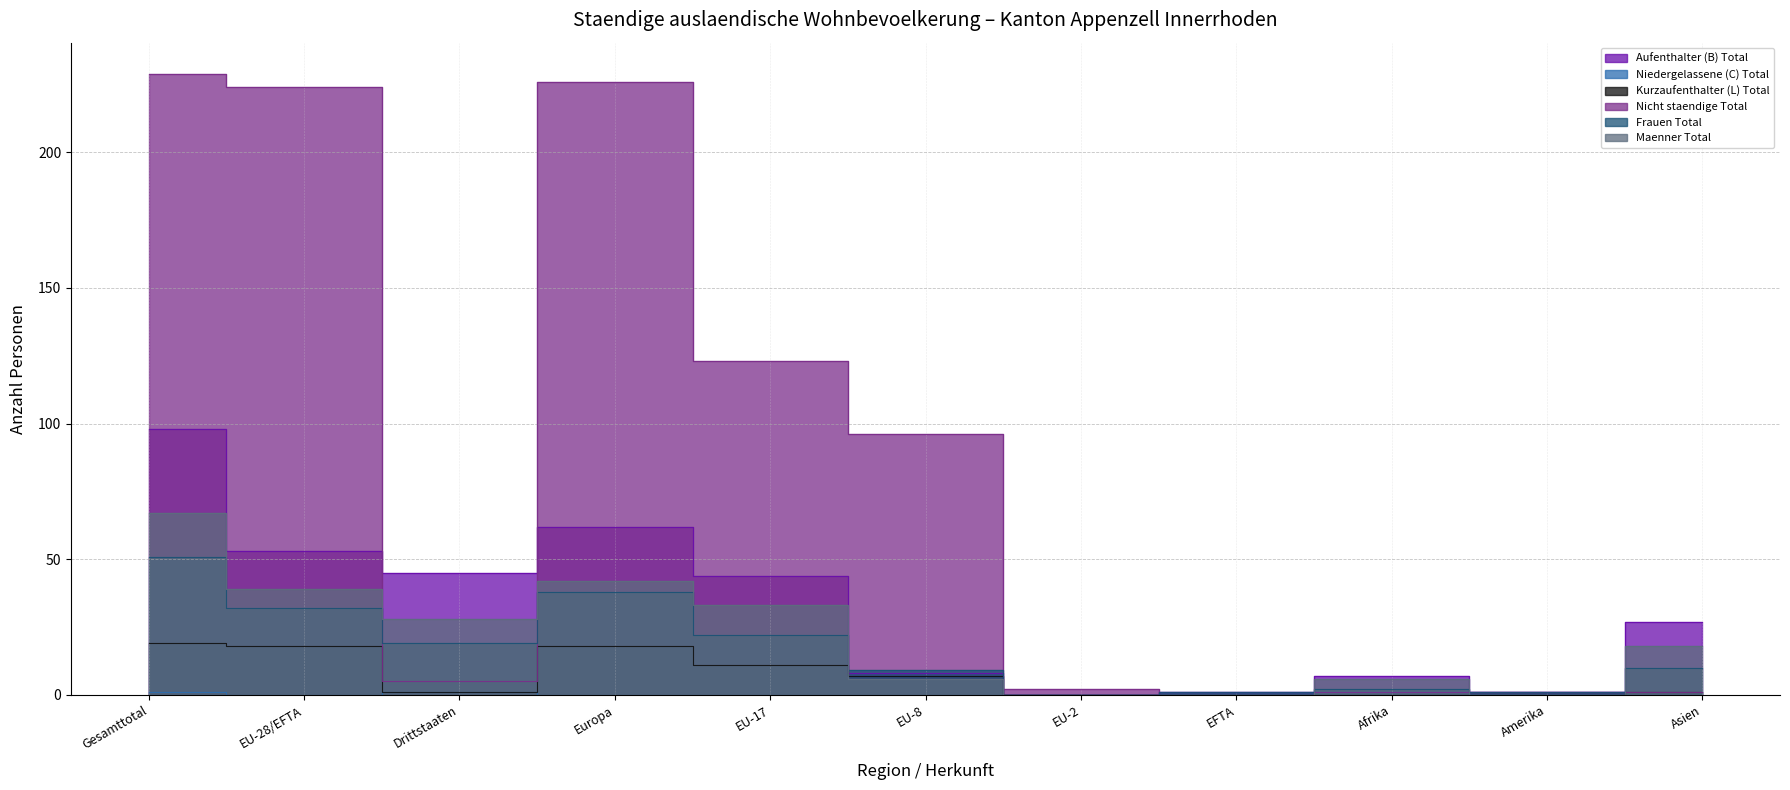

Does the chart have visible grid lines?

Yes